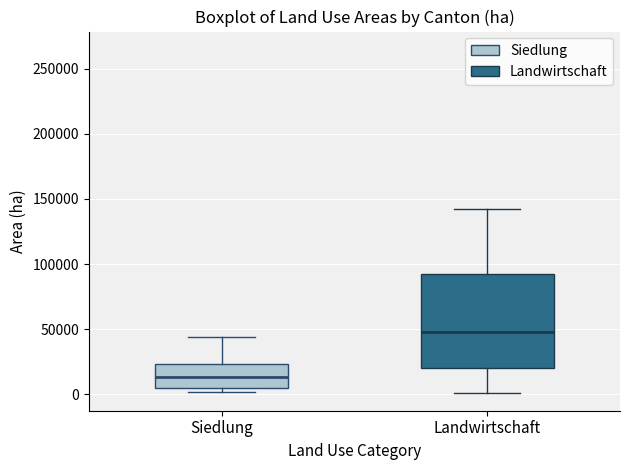

Reading left to right, read every box against the y-axis: the position of its median line, the range the box covers, and the ends of its whiskers. The values are not printed on the chart, so give them approximately, as read against the axis.

Siedlung: median 15000, box 5000 to 25000, whiskers 0 to 45000
Landwirtschaft: median 50000, box 20000 to 90000, whiskers 0 to 145000